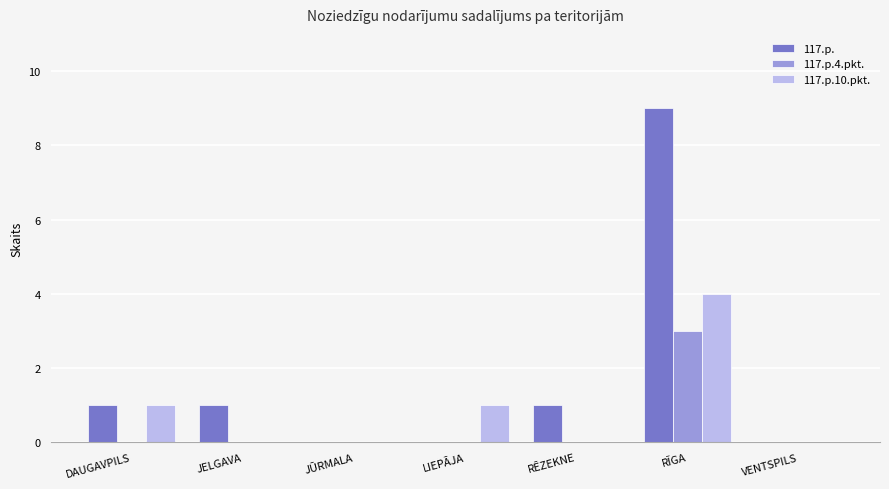

What is the greatest value displayed?

9